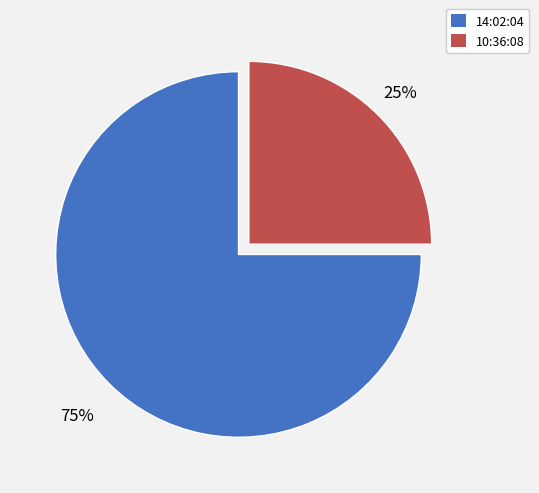

Count the number of slices in the pie.

2